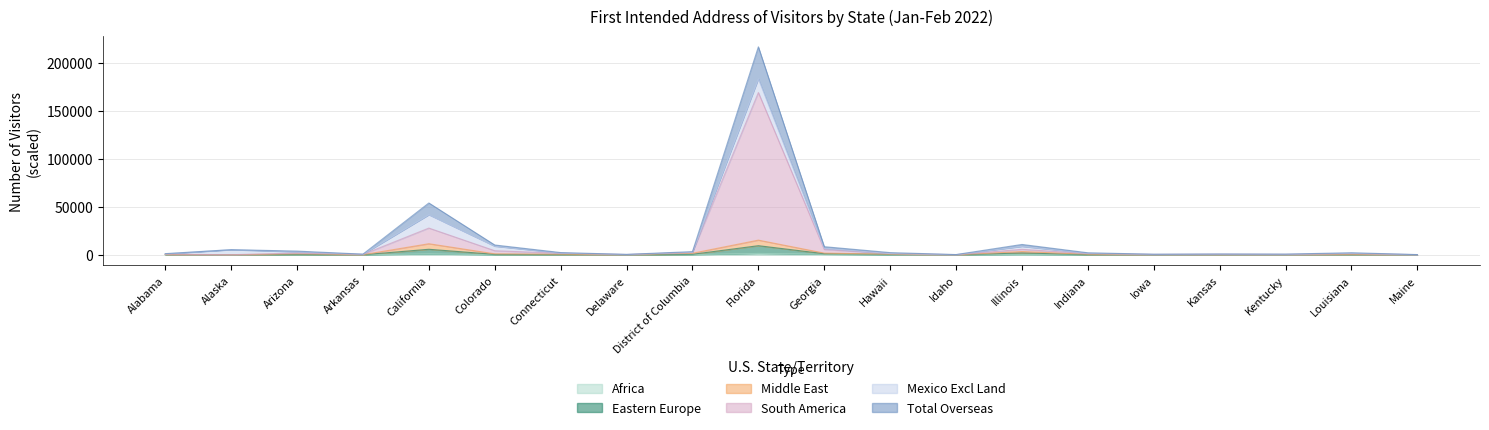

What is the label of the 12th point from the left?

Hawaii